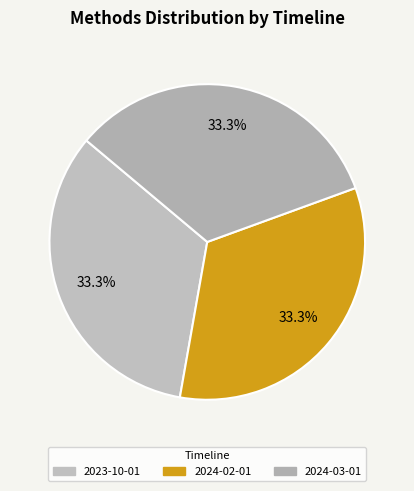

To the nearest percent, what is the difference between the largest and smallest slice percentages?

0%